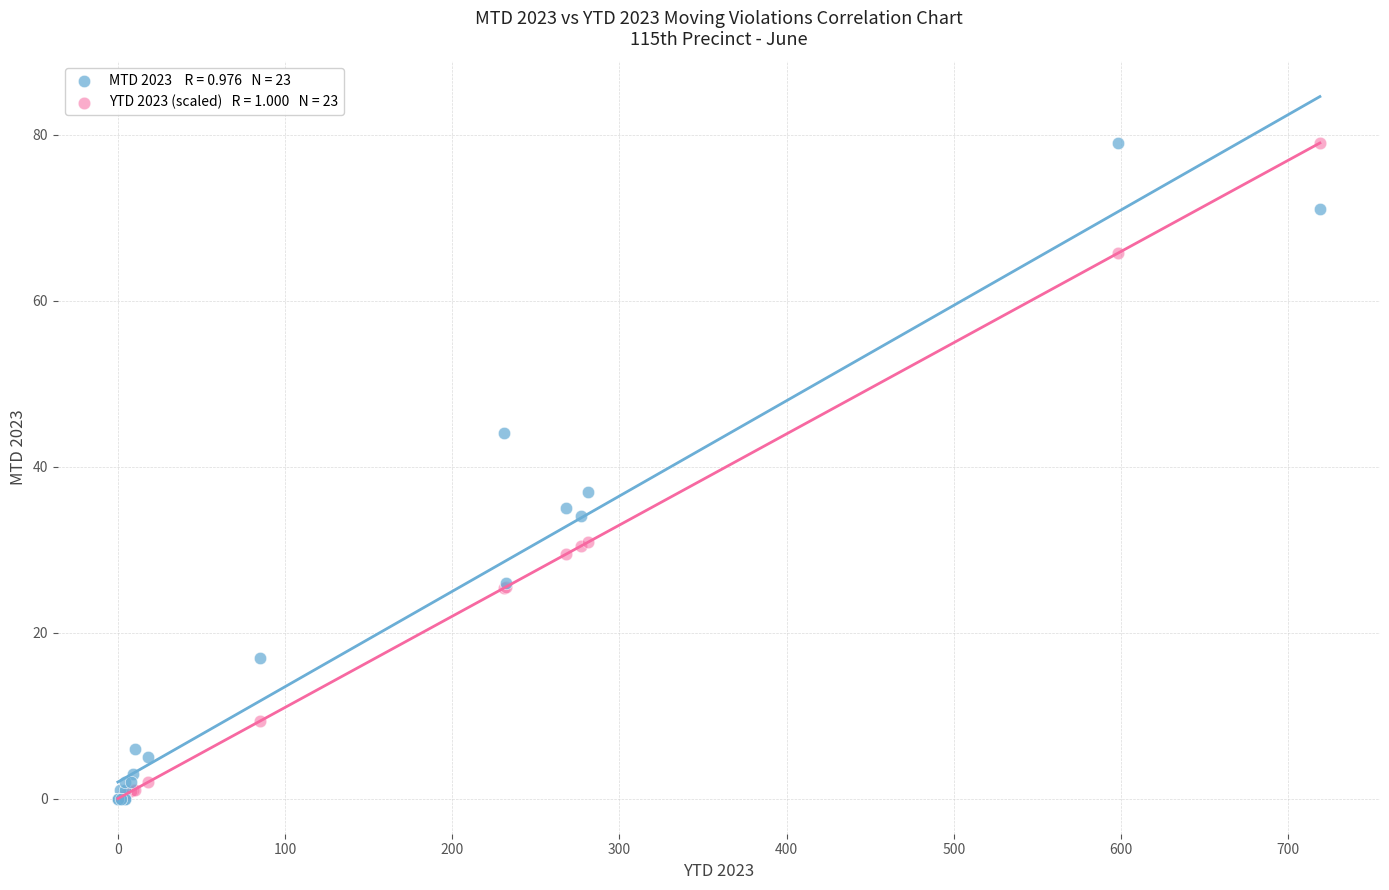

Across all series, what Y value is closest to 39?

37.0